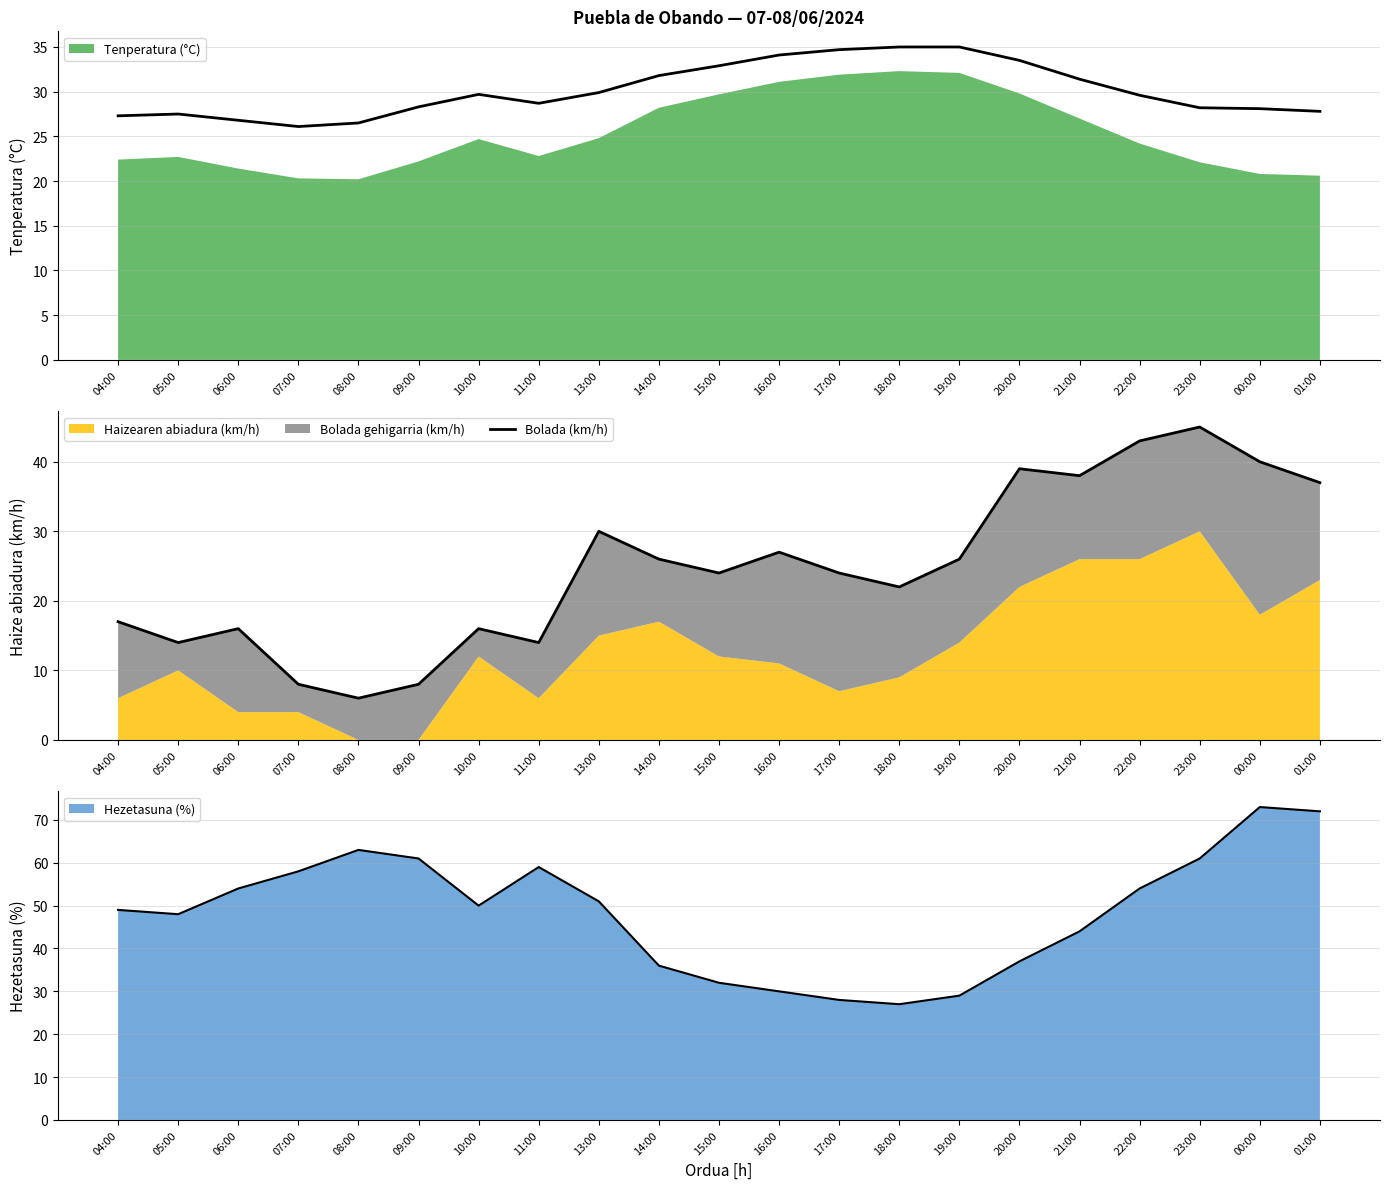

What is the change in value from 05:00 to 14:00?

+12